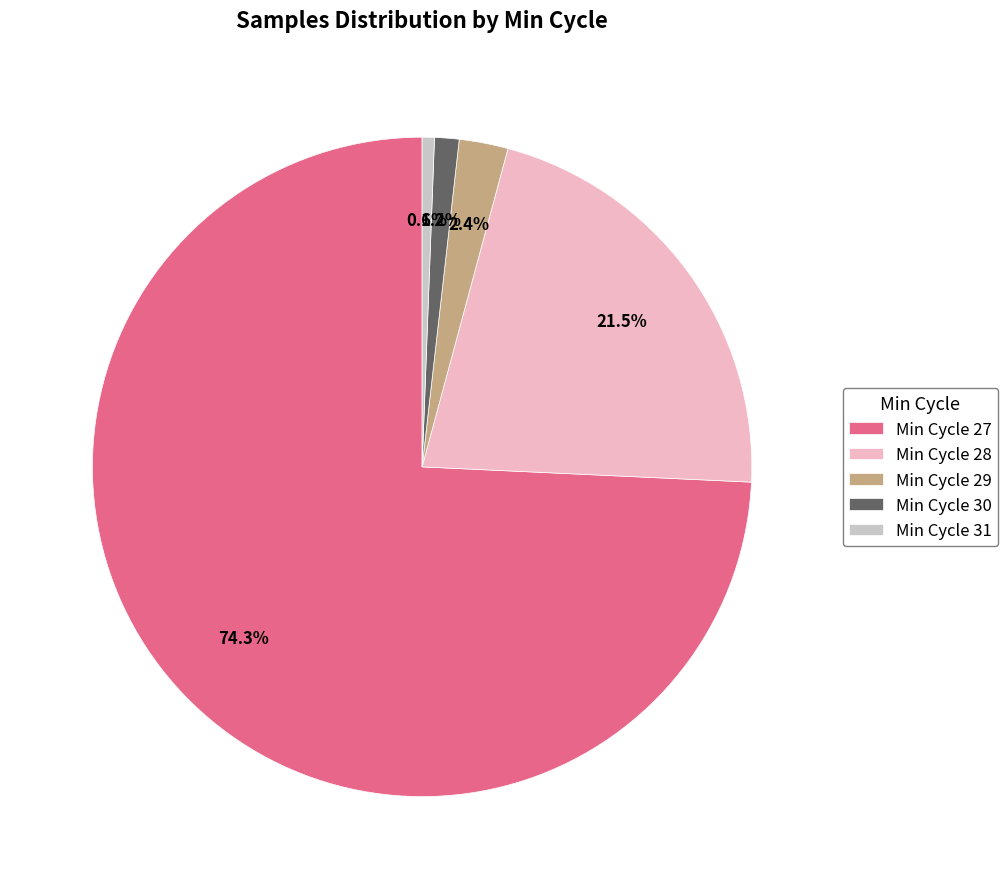

Which slice is the smallest?

Min Cycle 31